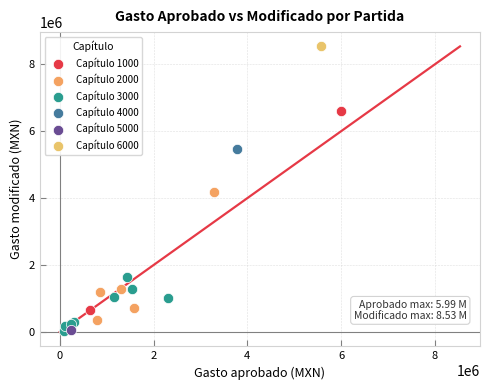

What are all the series names shown in the legend?

Capítulo 1000, Capítulo 2000, Capítulo 3000, Capítulo 4000, Capítulo 5000, Capítulo 6000